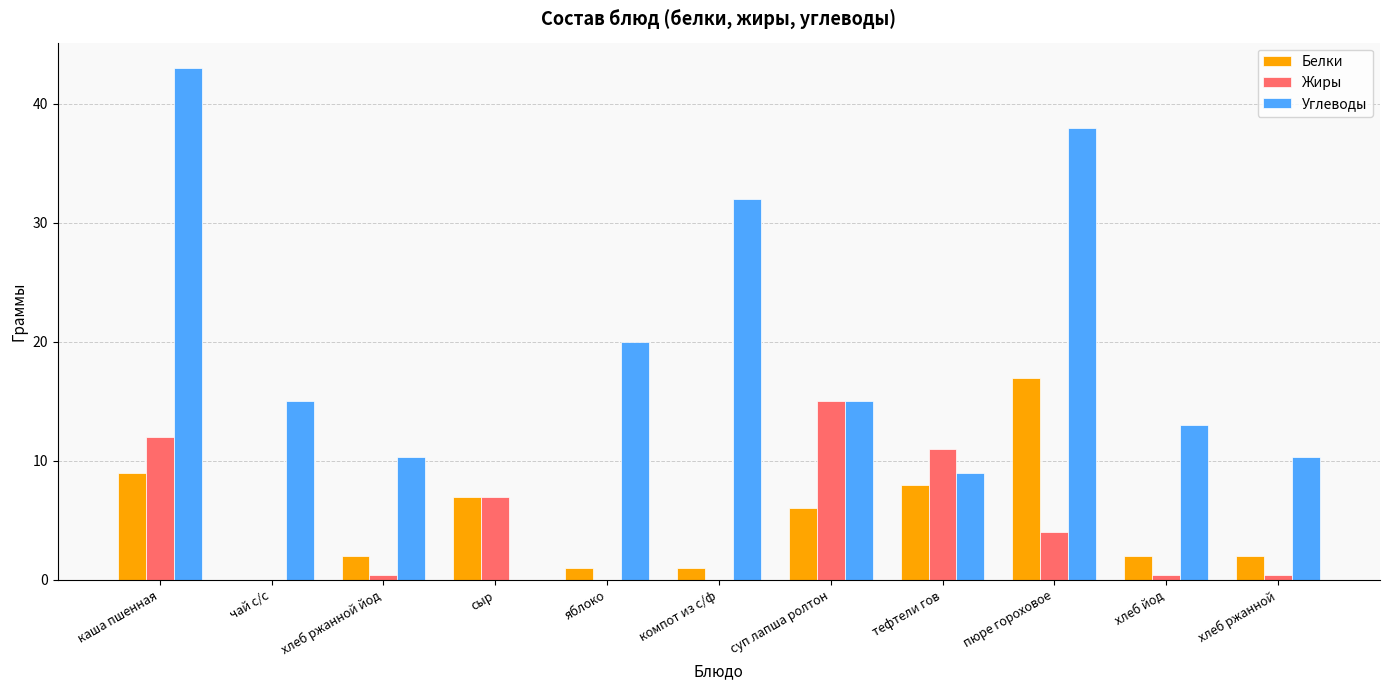

Between чай с/с and яблоко, which series saw the biggest shift?

Углеводы